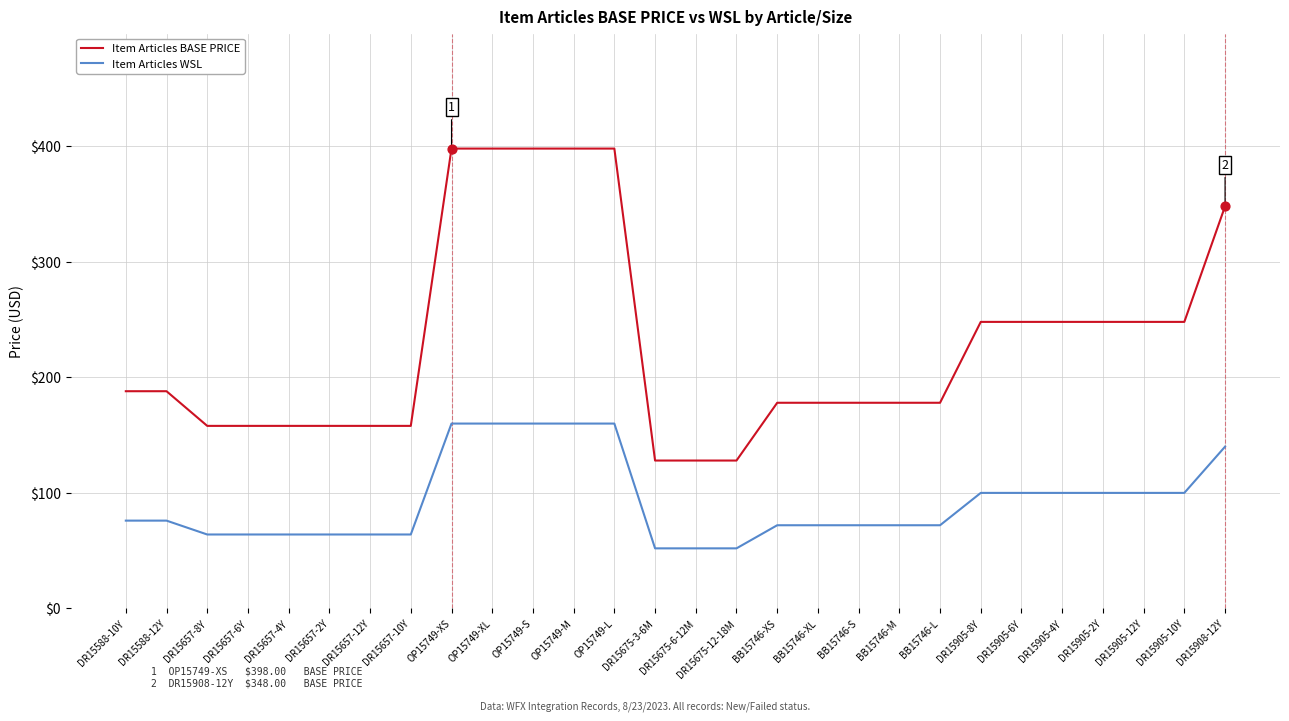

Which series has the largest total across all categories?

Item Articles BASE PRICE